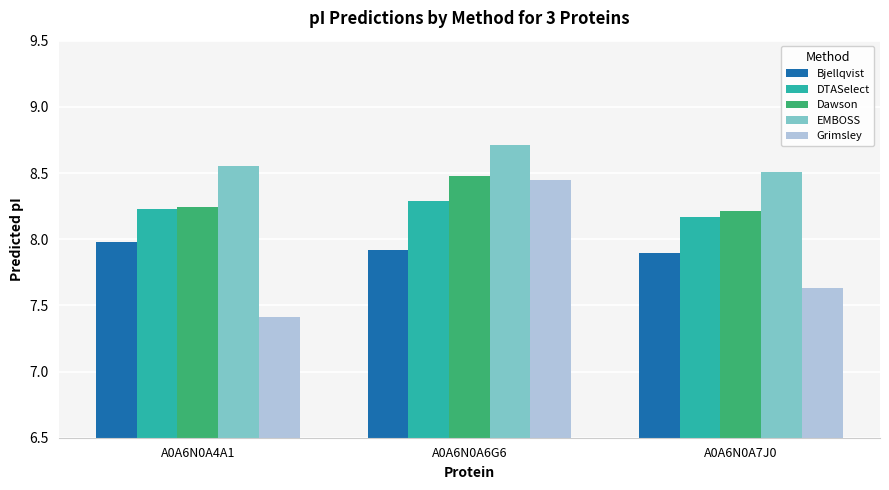

Does the chart contain stacked bars?

No